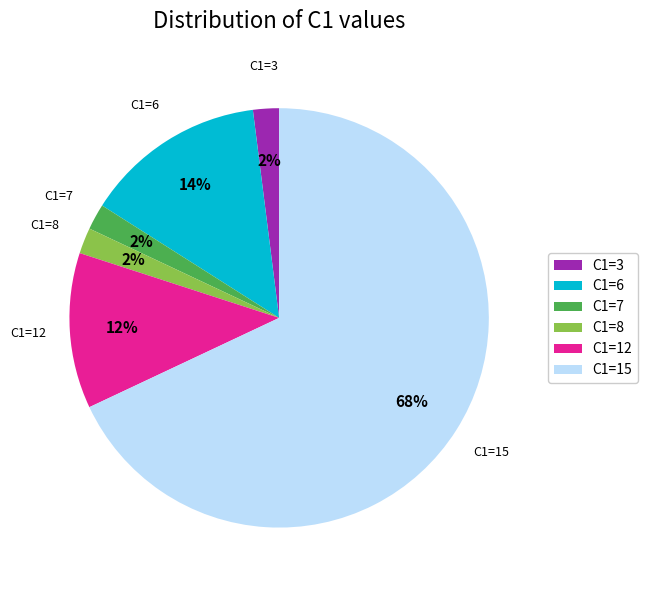

The C1=7 slice represents 11% of the pie. True or false?

False